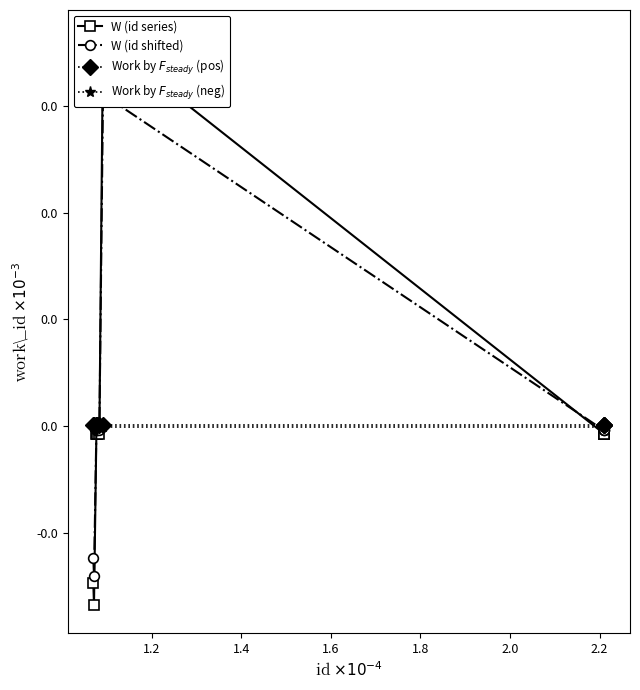

Which series has the largest total across all categories?

W (id shifted)